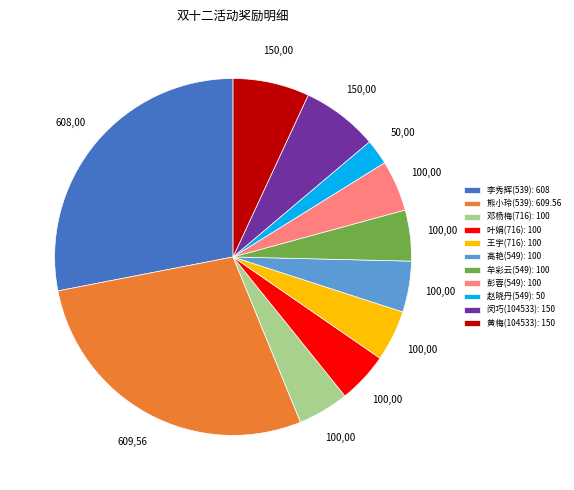

Combined, do 赵晓丹(549) and 牟彩云(549) account for over 50%?

No